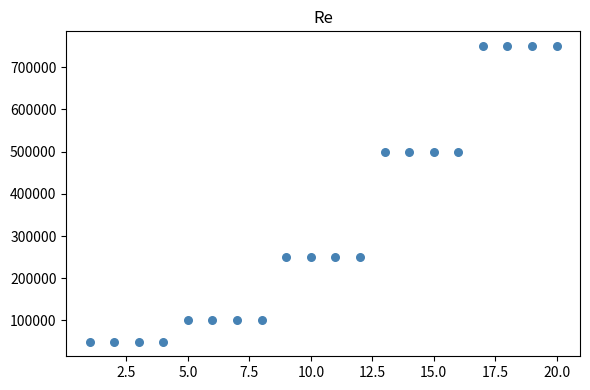

What is the range of Y values (max minus min)?

700000